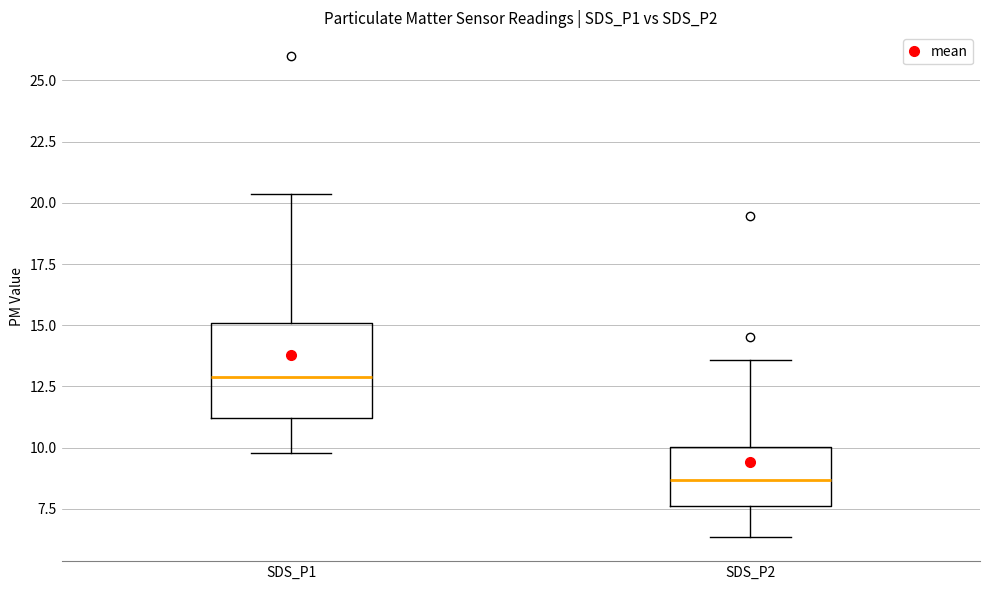

Reading left to right, read every box against the y-axis: the position of its median line, the range the box covers, and the ends of its whiskers. The values are not printed on the chart, so give them approximately, as read against the axis.

SDS_P1: median 13.0, box 11.0 to 15.0, whiskers 10.0 to 20.5
SDS_P2: median 8.5, box 7.5 to 10.0, whiskers 6.5 to 13.5